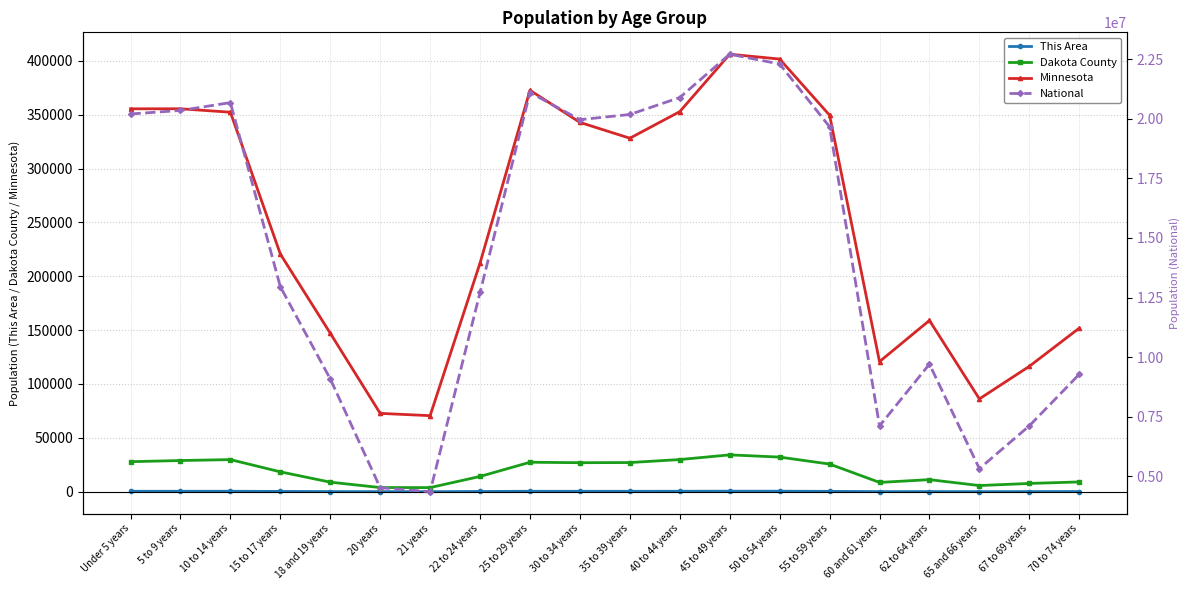

What is the difference between the second highest and second lowest values in the Minnesota series?

328963